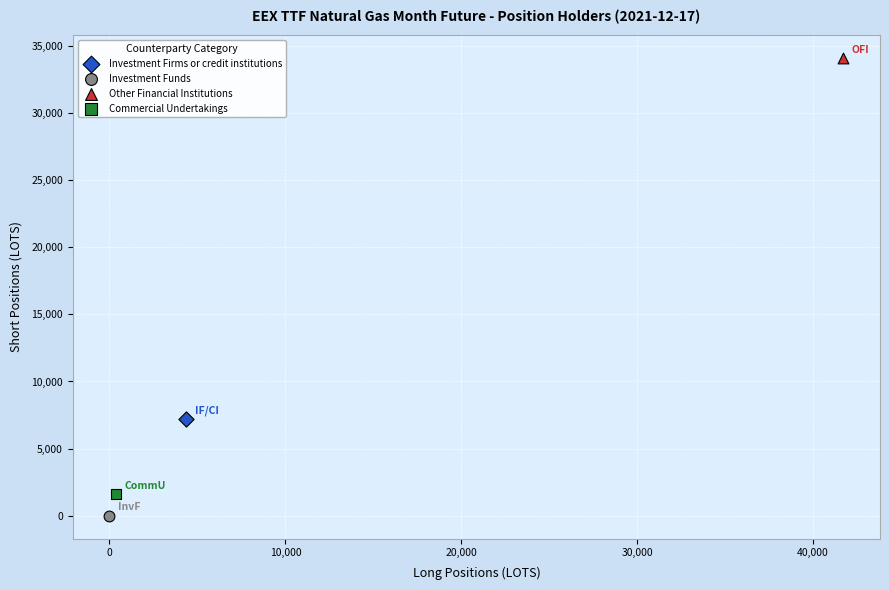

What are all the series names shown in the legend?

Investment Firms or credit institutions, Investment Funds, Other Financial Institutions, Commercial Undertakings